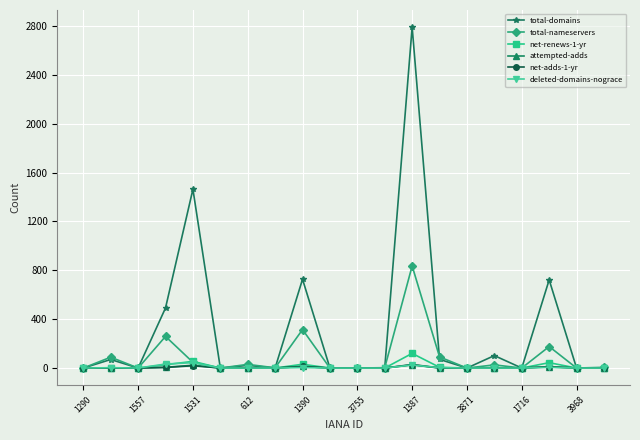

How many values in the deleted-domains-nograce series exceed 0?

7